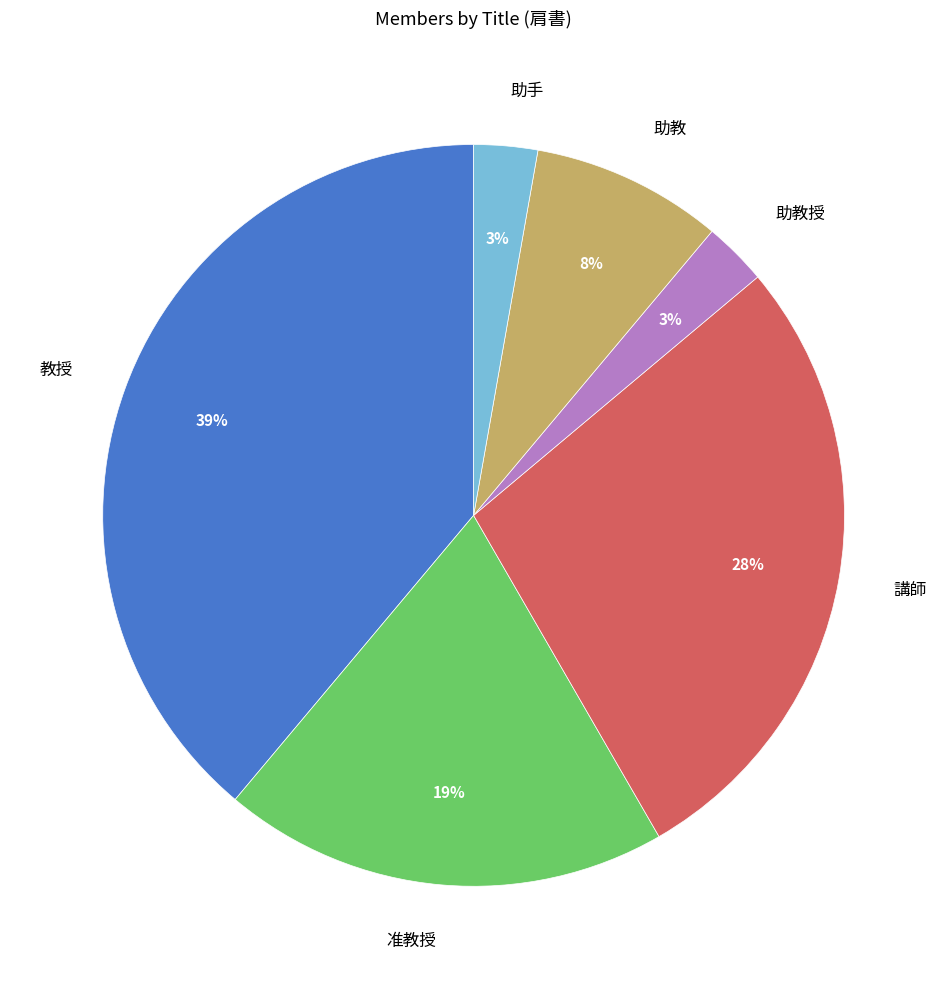

True or false: 助手 accounts for 3% of the total.

True